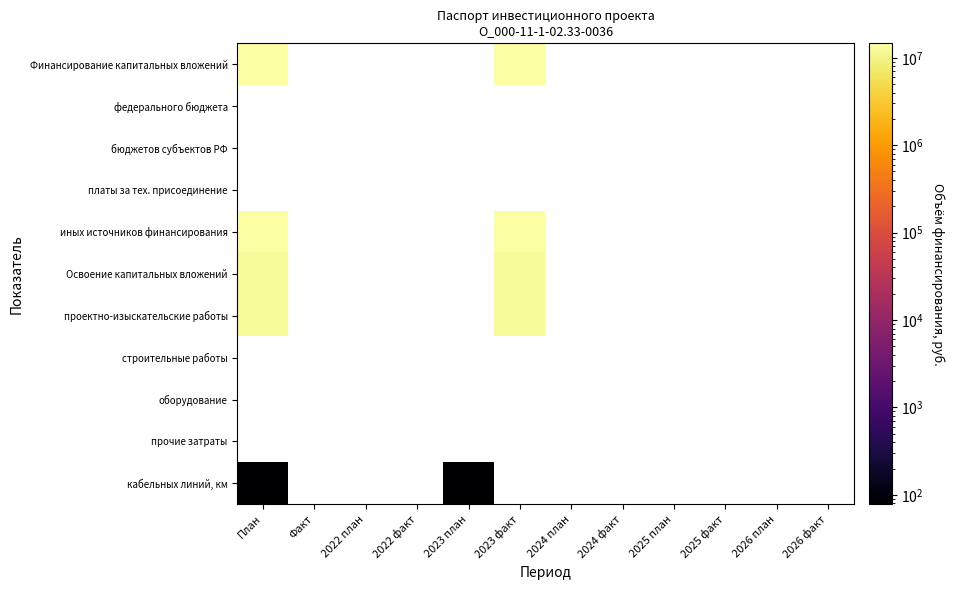

At which category does the chart reach its peak across all series?

План